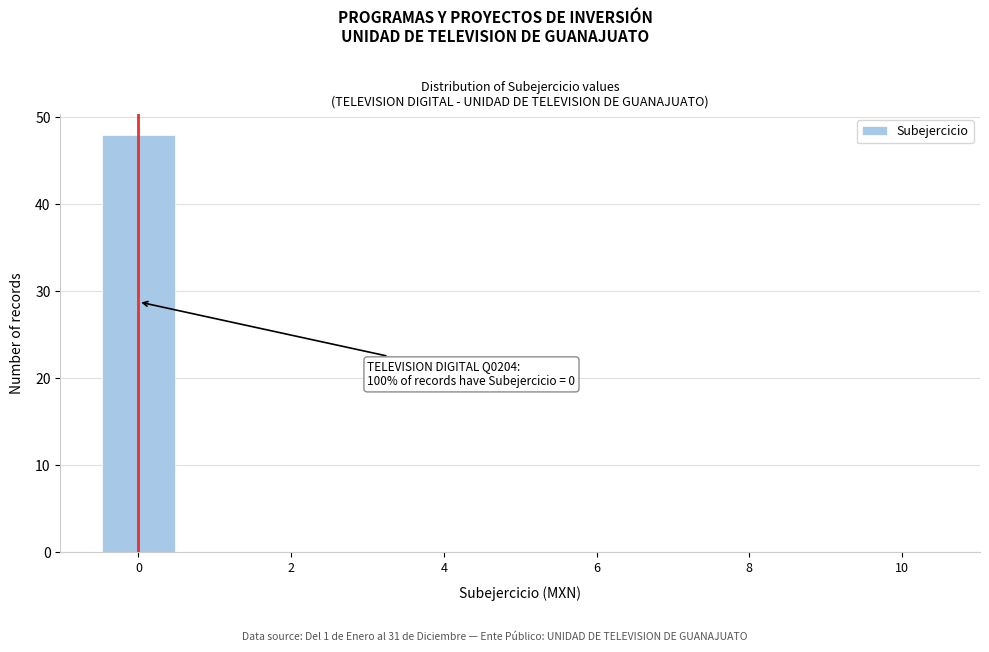

Which range on the x-axis has the tallest bar?

-0.5 to 0.5